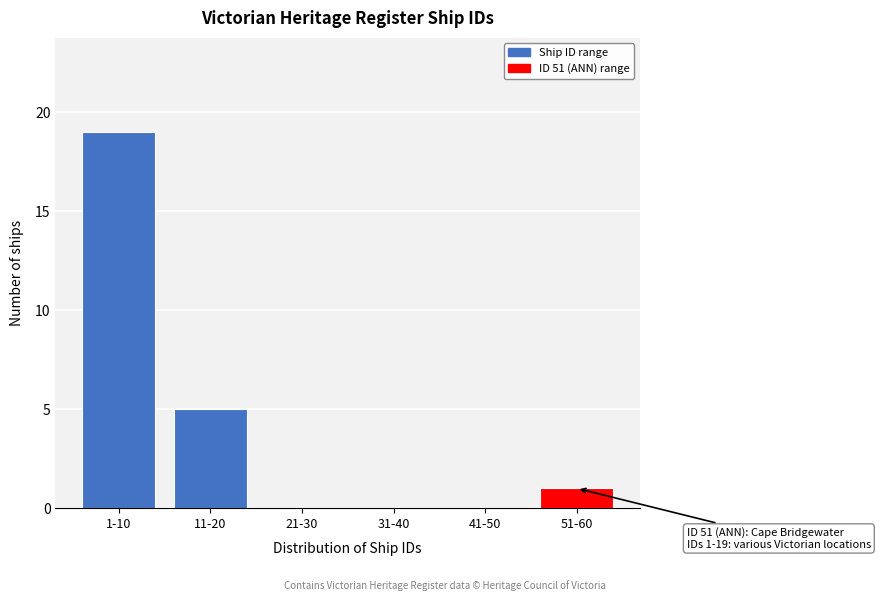

Reading left to right, list all the values displayed in this chart.

1-10=19	11-20=5	21-30=0	31-40=0	41-50=0	51-60=1